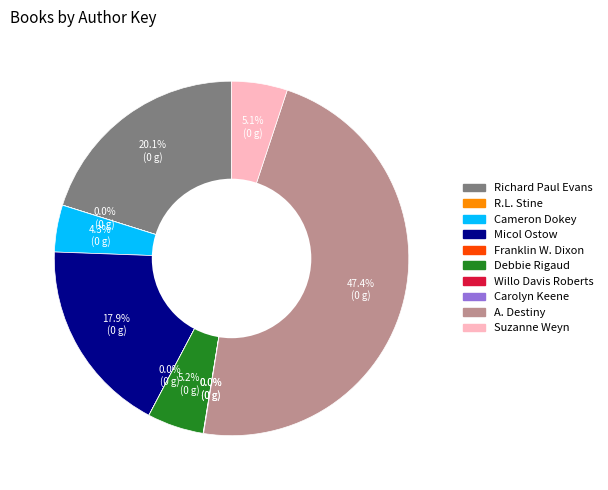

Is there any slice that represents more than half of the pie?

No